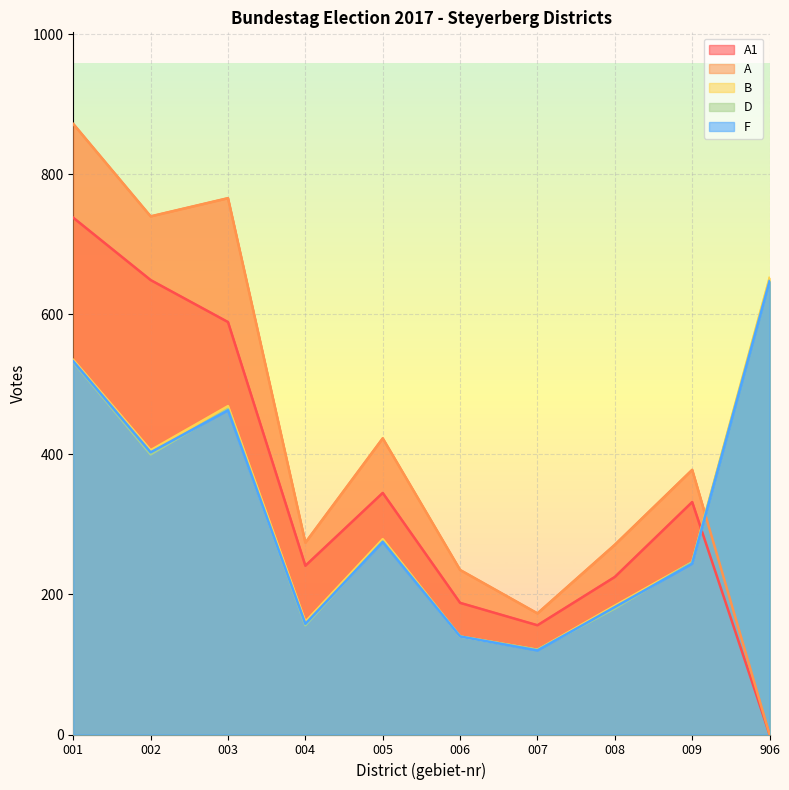

List the series in order of their peak value, lowest first.

F, D, B, A1, A